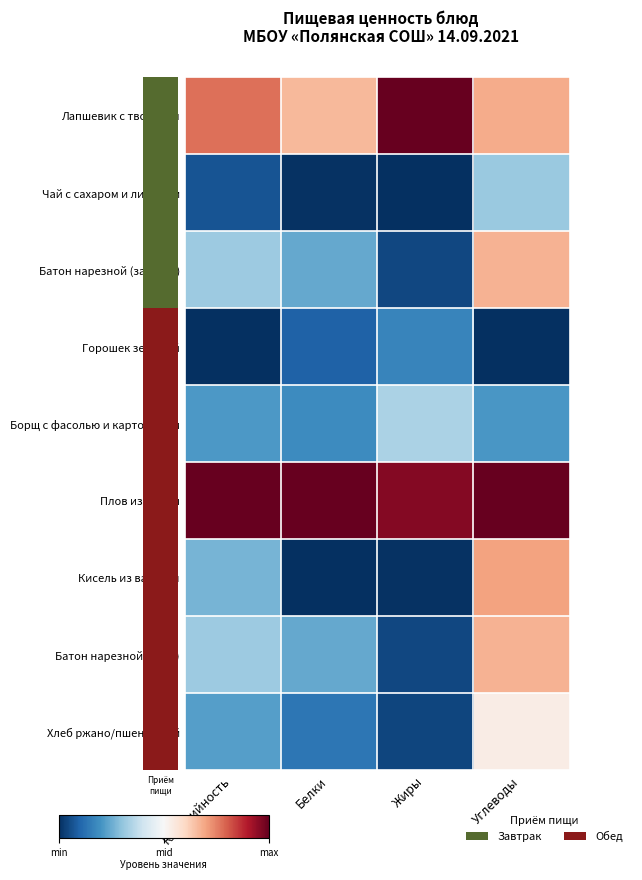

Which category has the highest value across all series?

Жиры